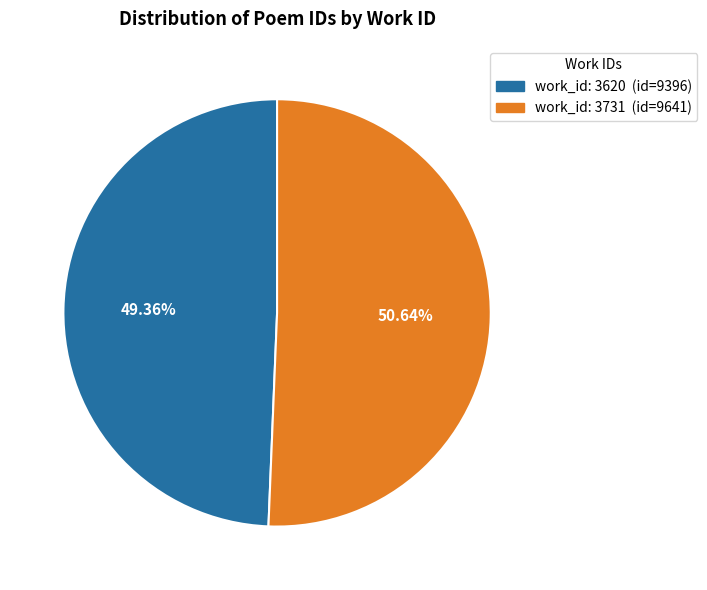

Is there a majority slice in this chart?

Yes